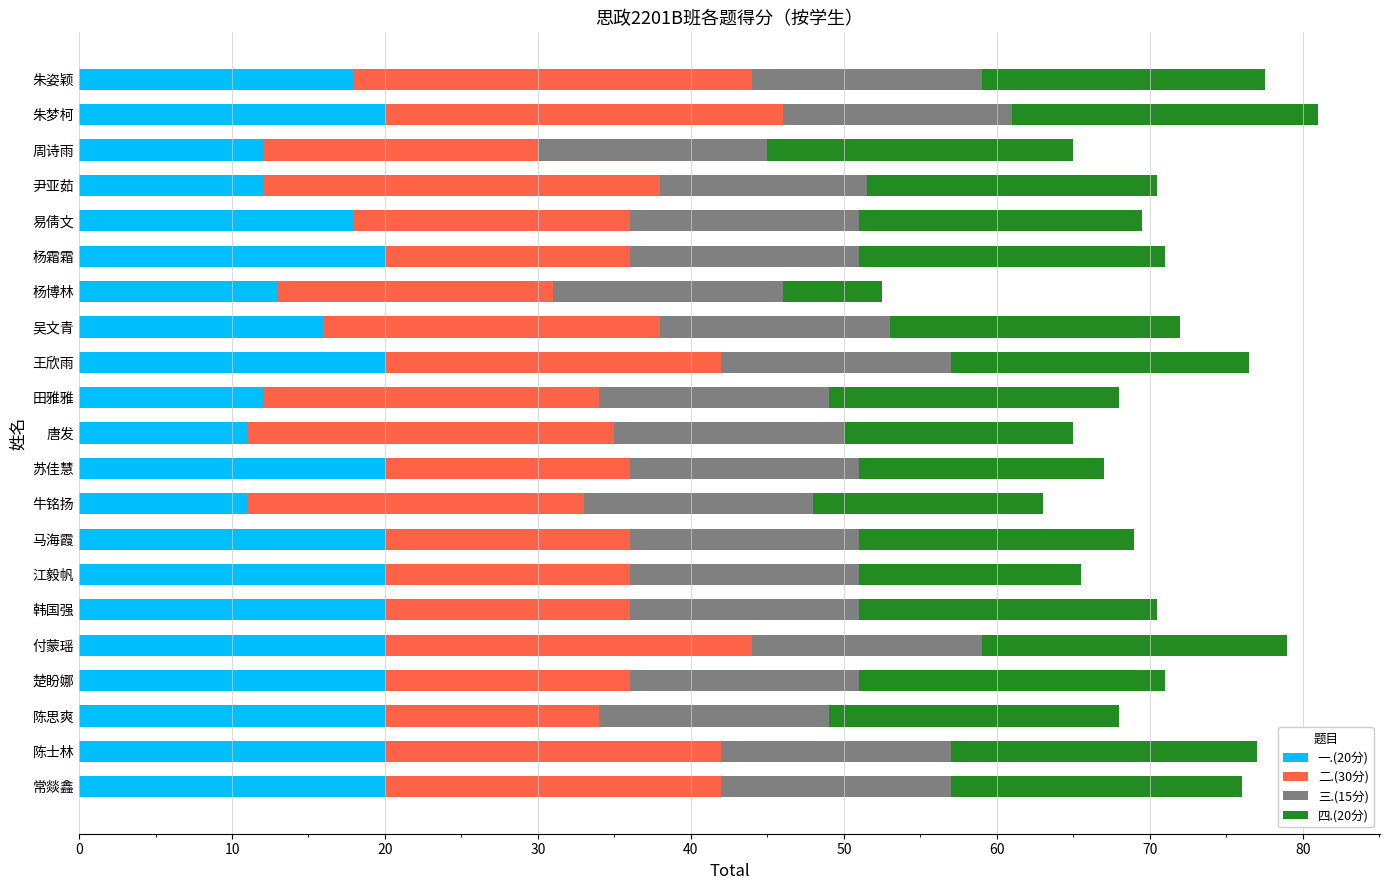

What are all the series names shown in the legend?

一.(20分), 二.(30分), 三.(15分), 四.(20分)